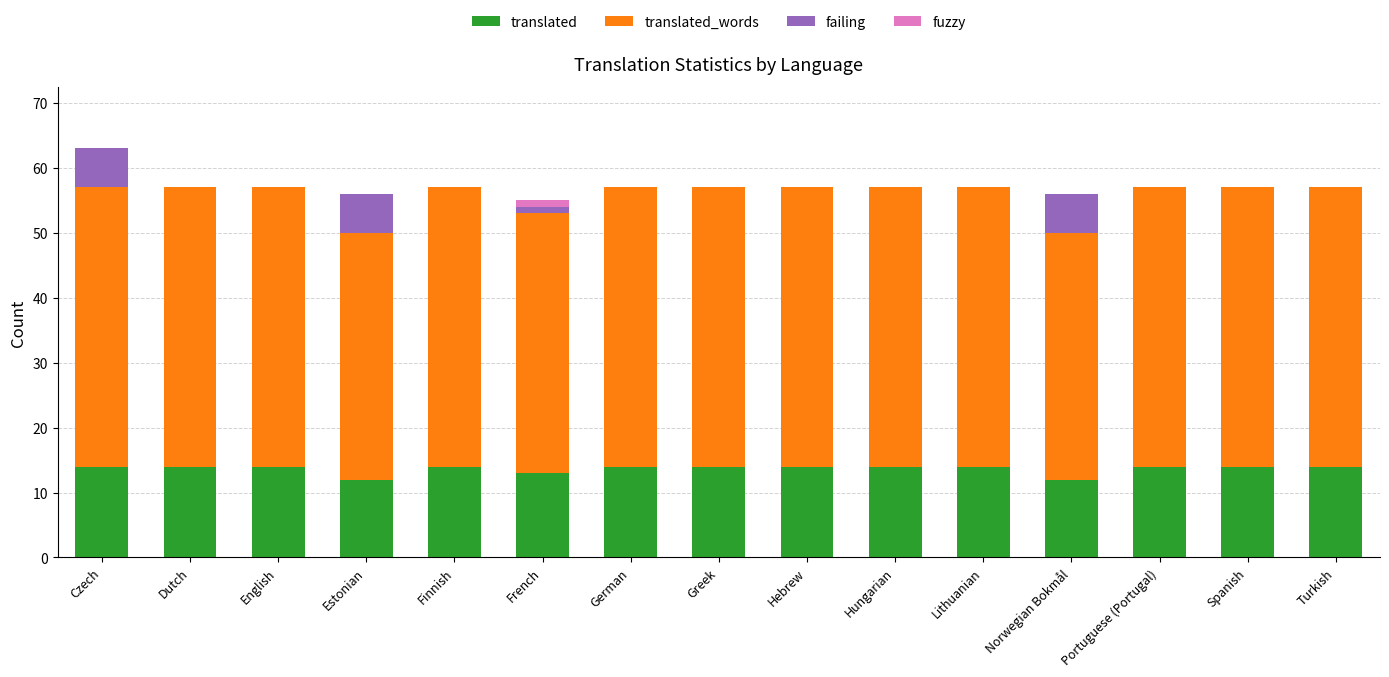

What is the approximate value of translated at German?

14